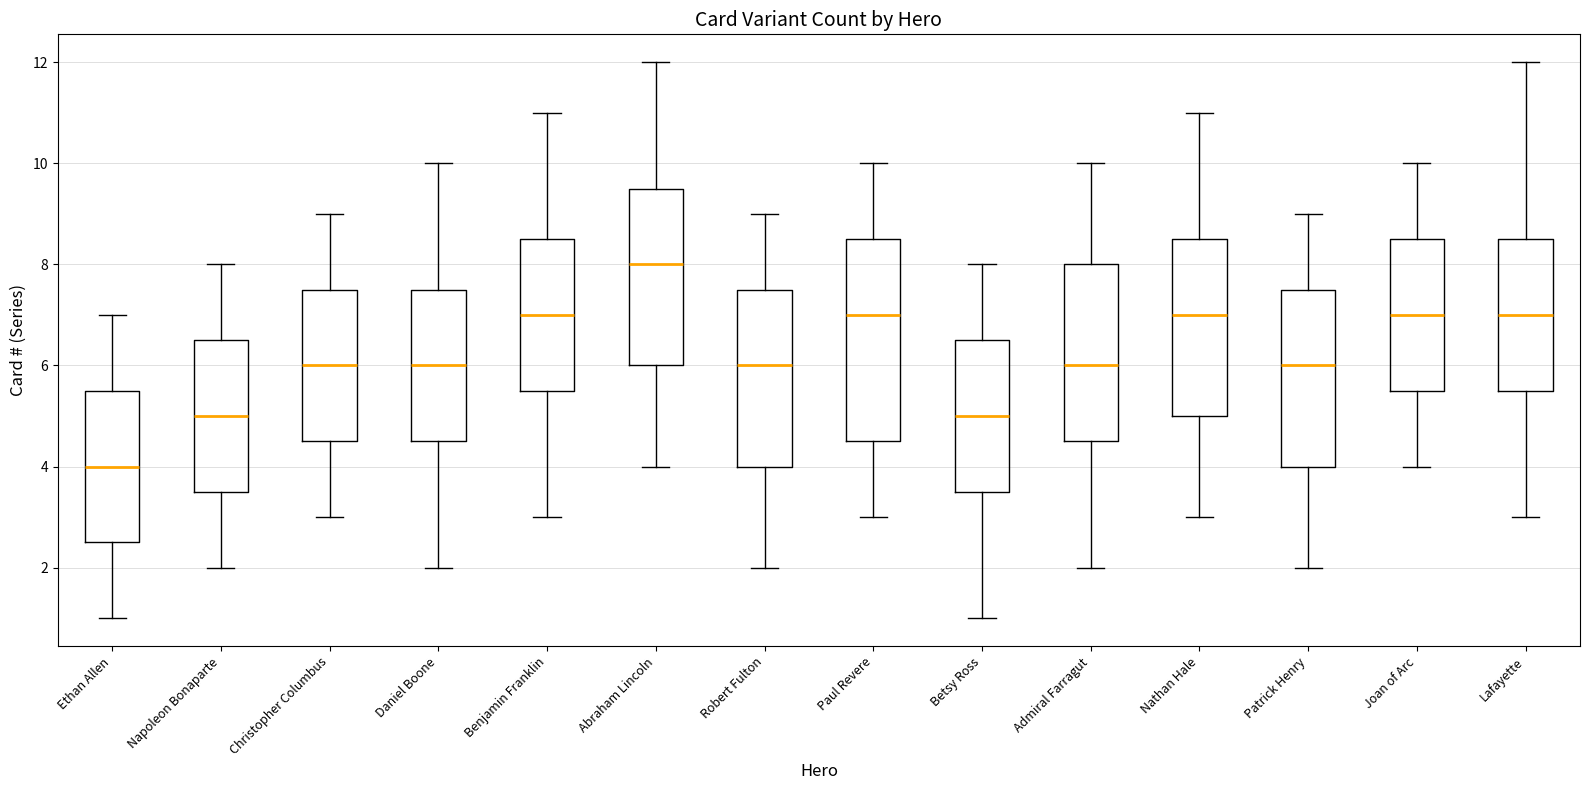

Comparing the boxes themselves (not the whiskers), which one is the tallest?

Paul Revere